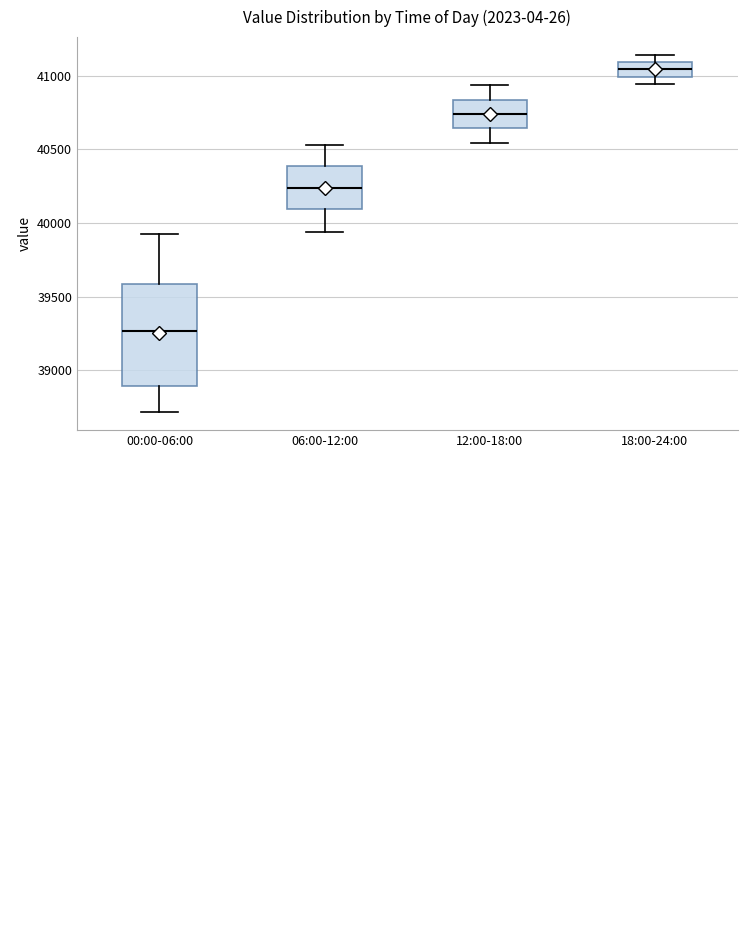

Which box's median line is the highest?

18:00-24:00